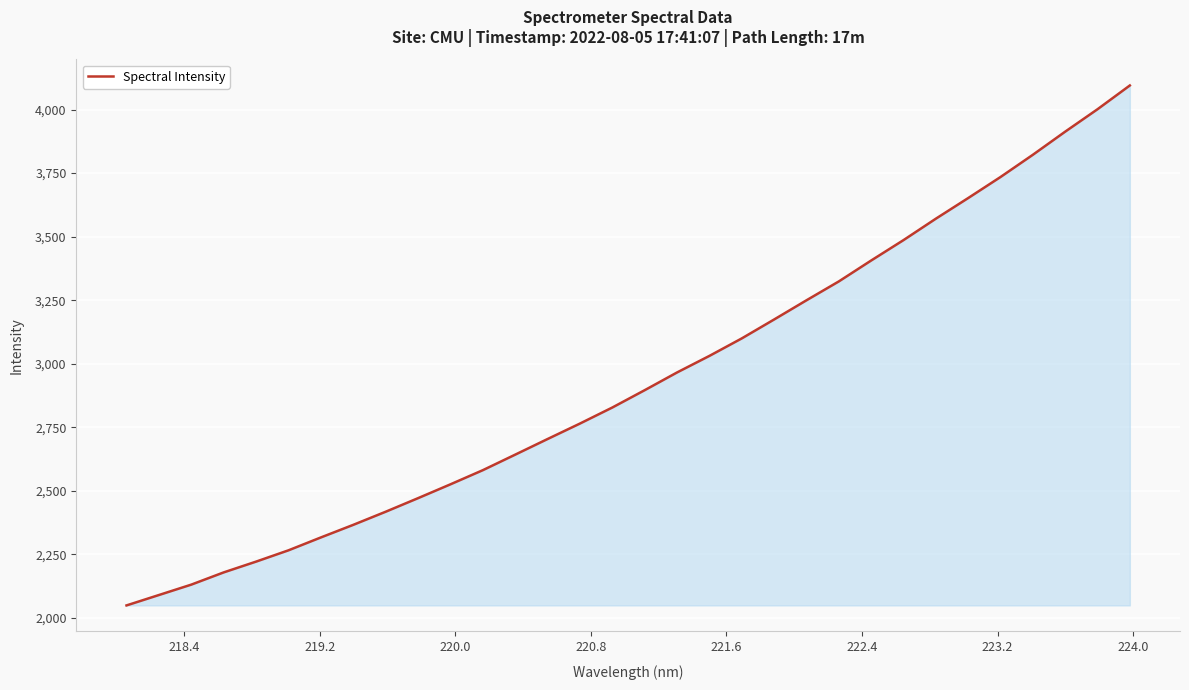

How many lines are shown in the chart?

1